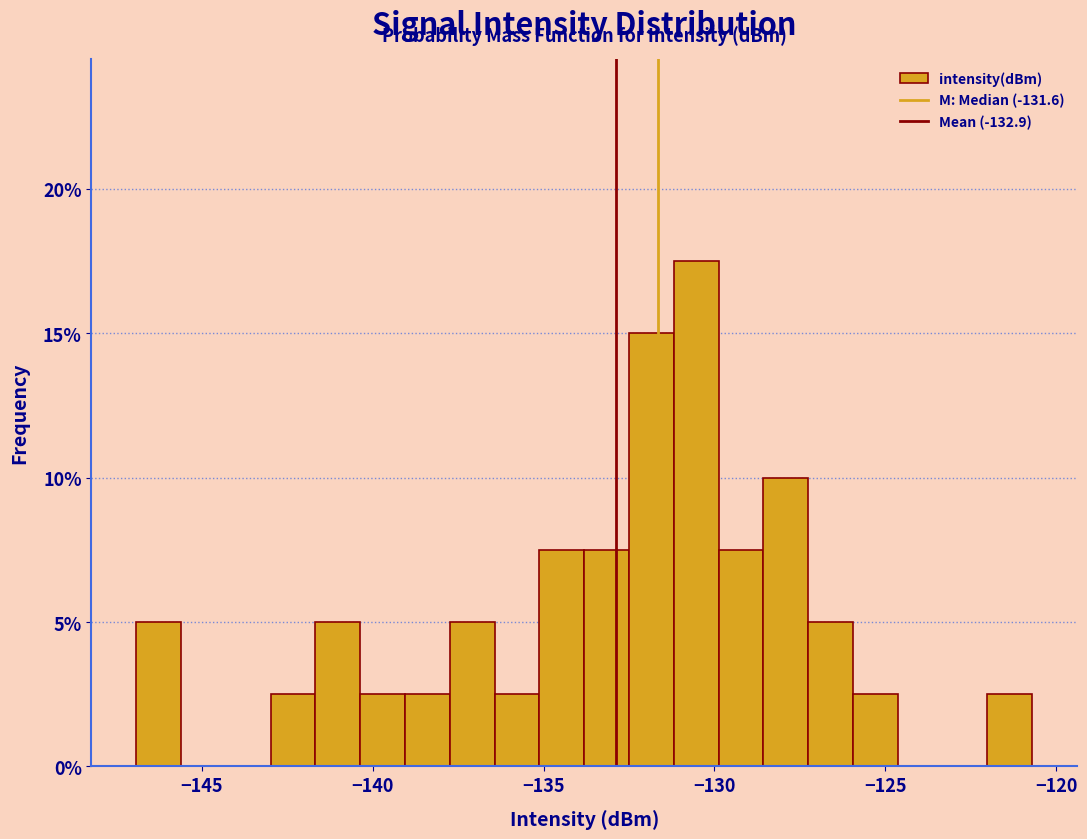

Read against the x-axis, roughly where is the centre of the tallest bar?

-130.5